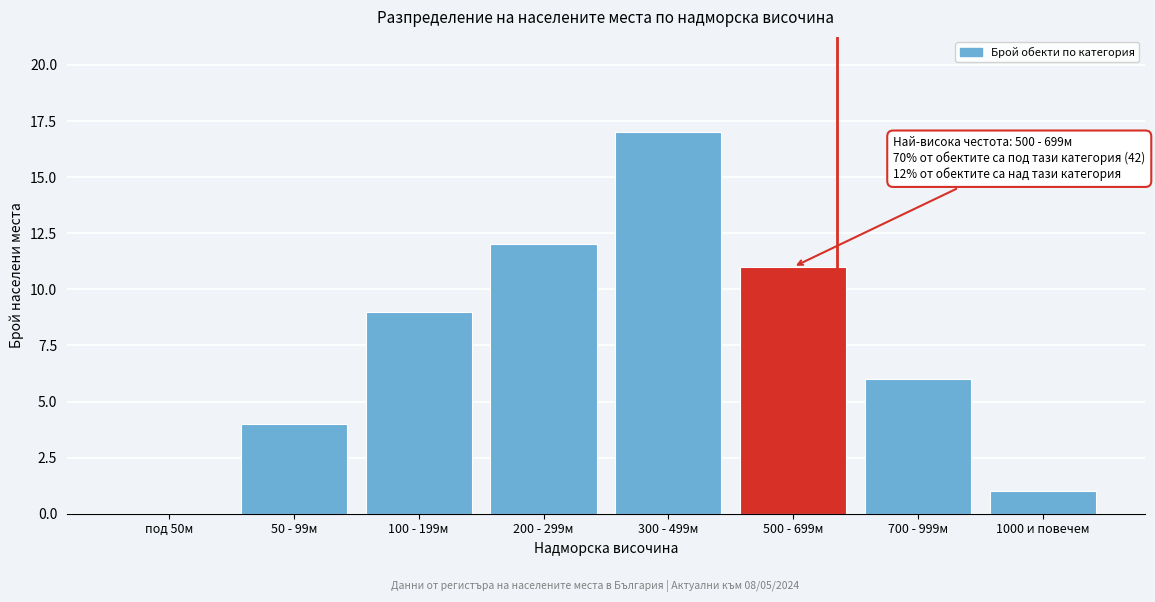

Reading left to right, list all the values displayed in this chart.

под 50м=0	50 - 99м=4	100 - 199м=9	200 - 299м=12	300 - 499м=17	500 - 699м=11	700 - 999м=6	1000 и повечем=1